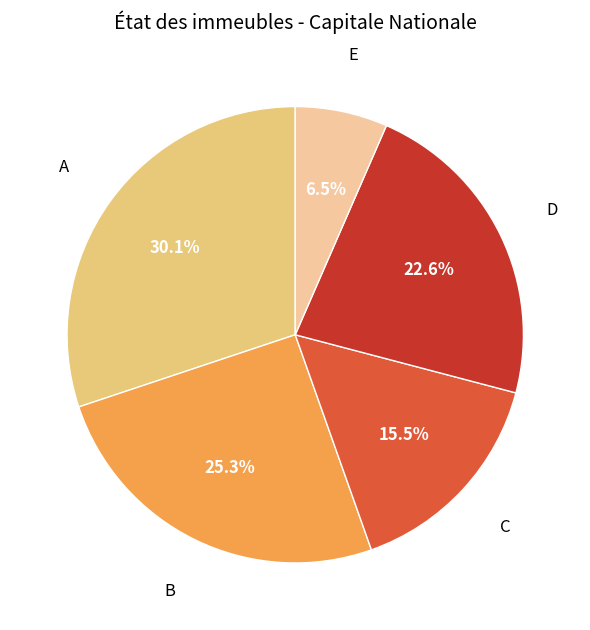

Which category has the biggest portion of the pie?

A